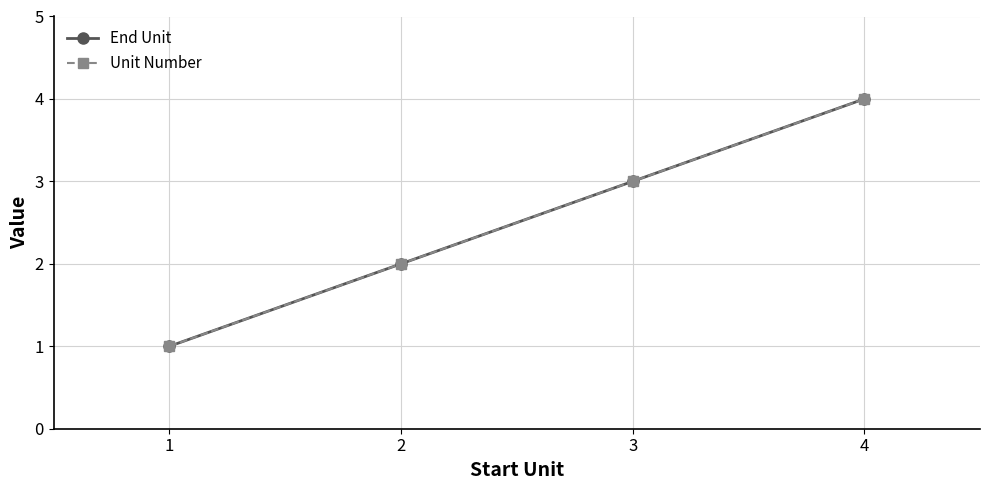

List the series in order of their peak value, highest first.

End Unit, Unit Number